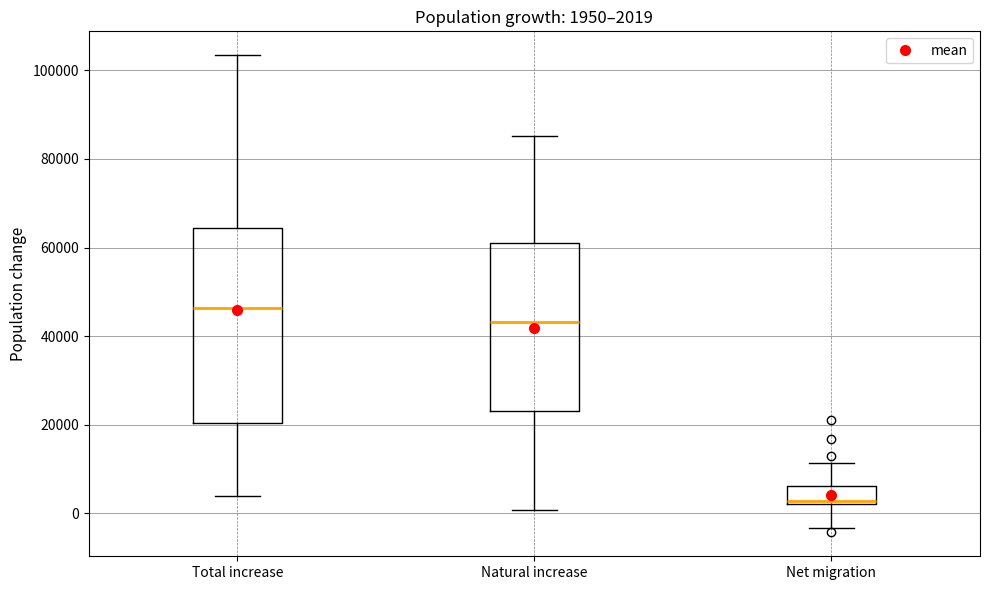

Comparing the boxes themselves (not the whiskers), which one is the tallest?

Total increase